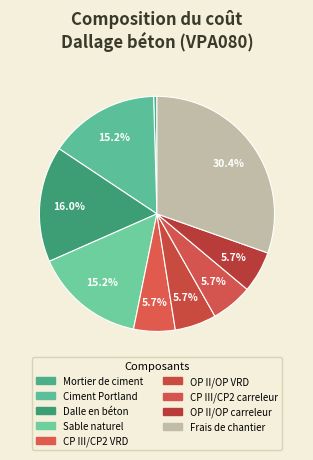

How many slices are in this pie chart?

9